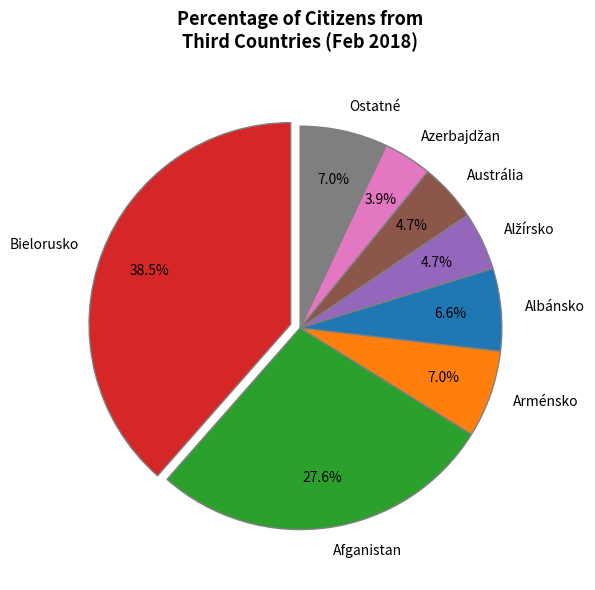

To the nearest percent, what portion does Arménsko represent?

7%